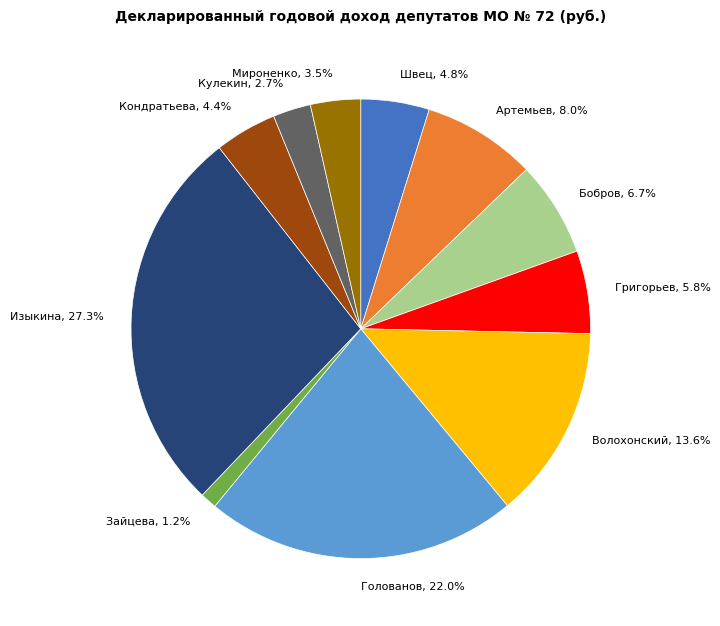

Which category has the smallest portion of the pie?

Зайцева, 1.2%